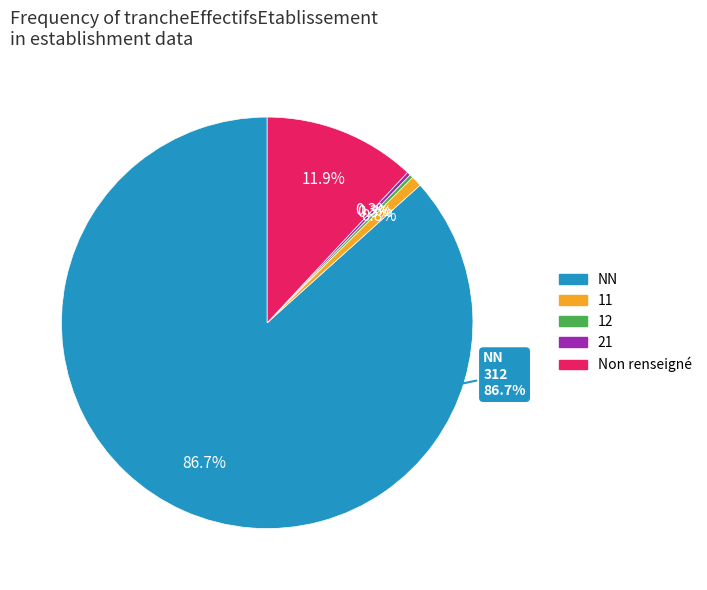

What percentage is the 11 slice, to the nearest percent?

1%